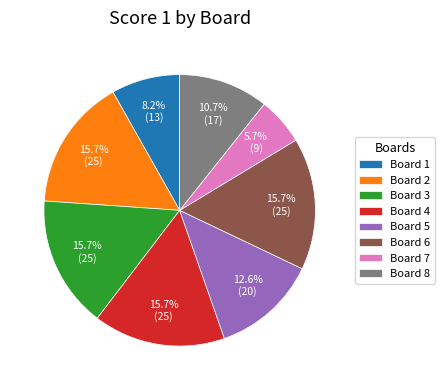

Which has a higher value, Board 1 or Board 8?

Board 8